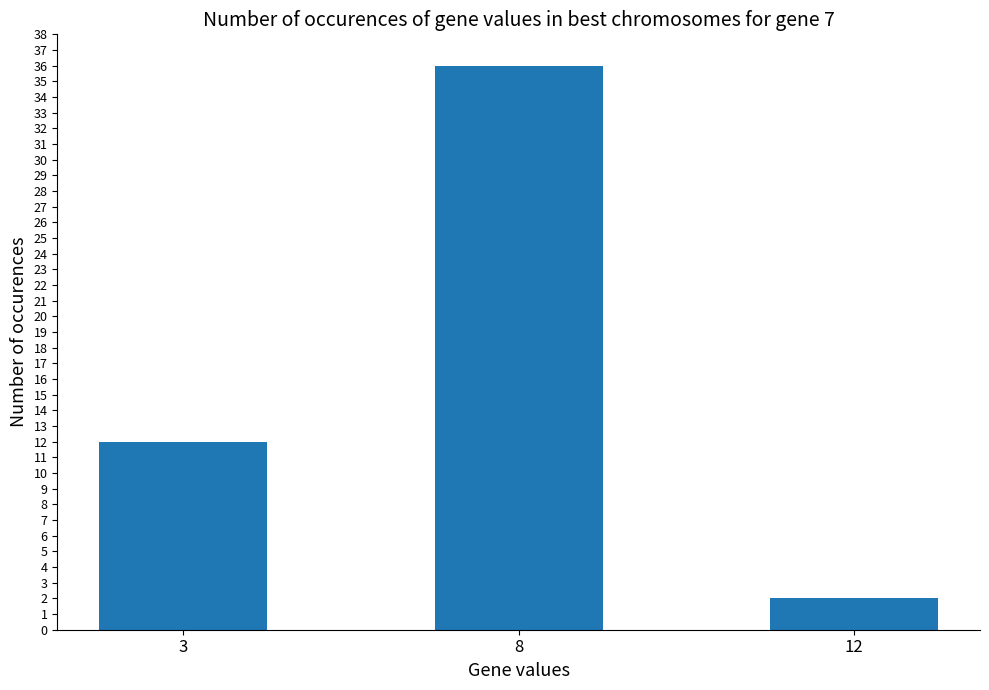

List the labels in order of value, smallest first.

12, 3, 8